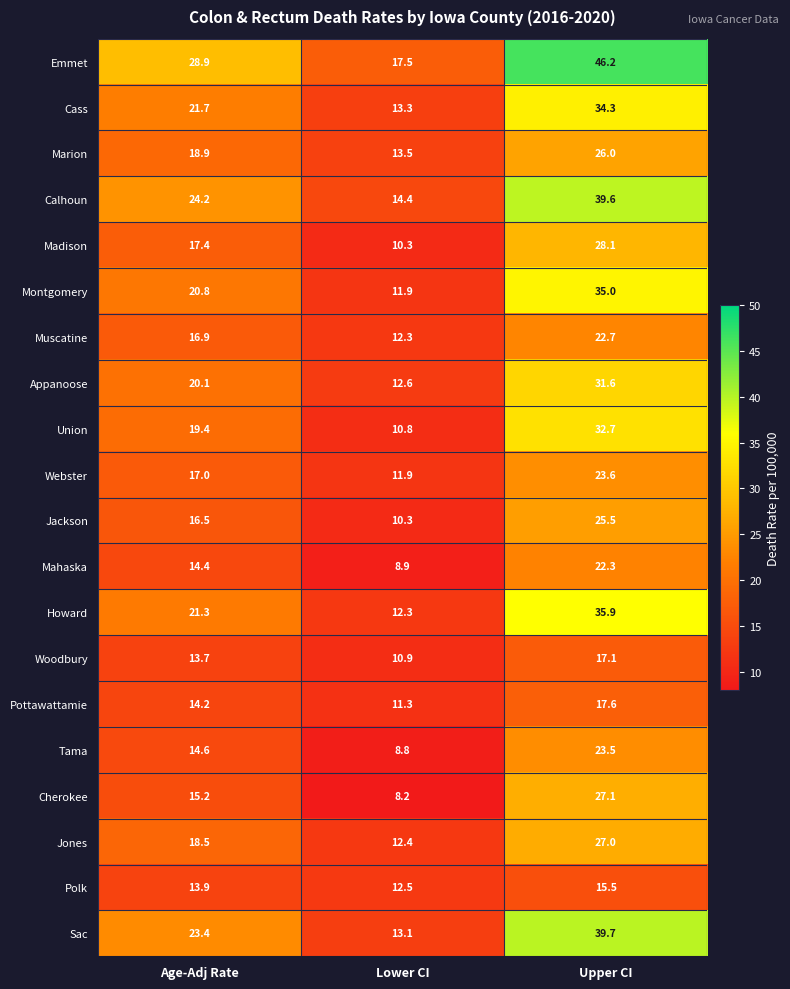

Rank the series at Age-Adj Rate from lowest to highest value.

Woodbury, Polk, Pottawattamie, Mahaska, Tama, Cherokee, Jackson, Muscatine, Webster, Madison, Jones, Marion, Union, Appanoose, Montgomery, Howard, Cass, Sac, Calhoun, Emmet